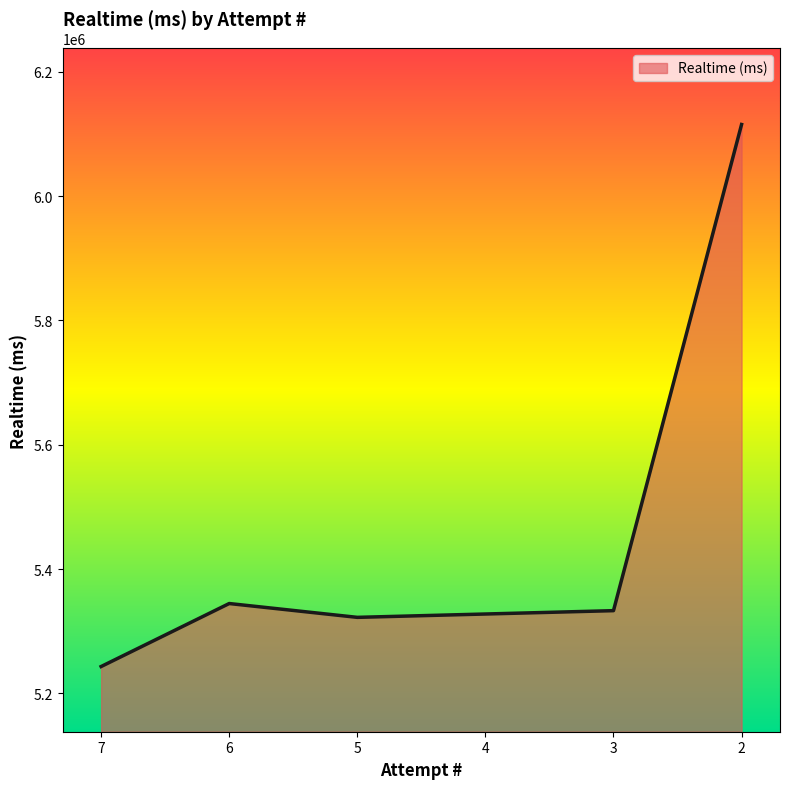

Where is the data nearest to the value 5679327?

6